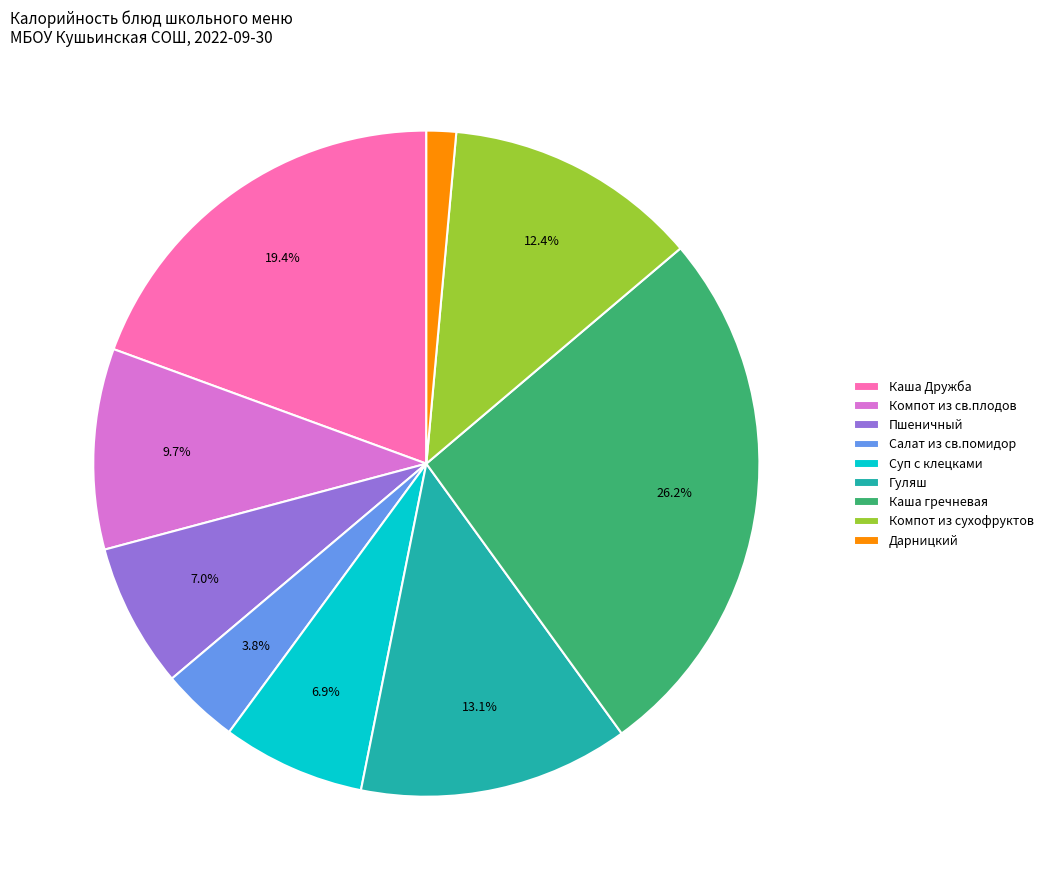

What is the ratio of the value at Салат из св.помидор to the value at Компот из св.плодов?

0.4